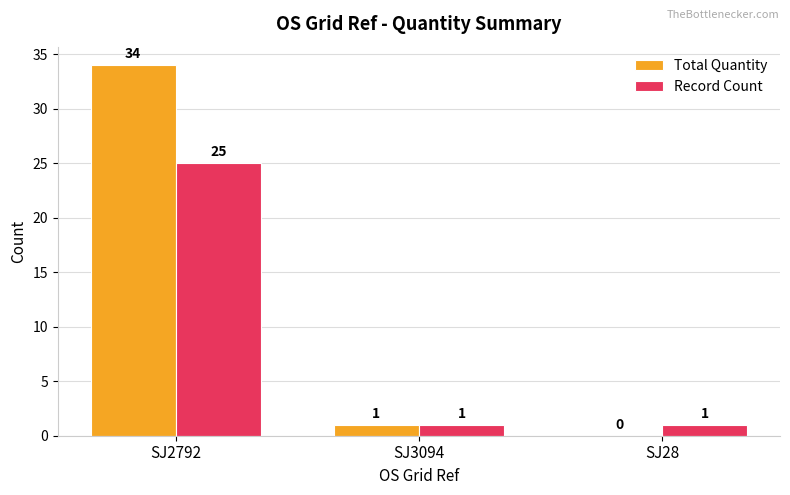

Which category has the highest value in the Record Count series?

SJ2792